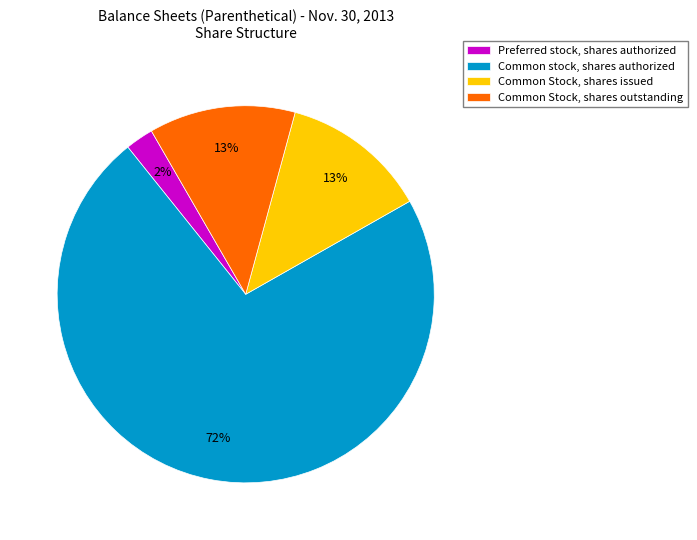

Between Common stock, shares authorized and Common Stock, shares outstanding, which is larger?

Common stock, shares authorized